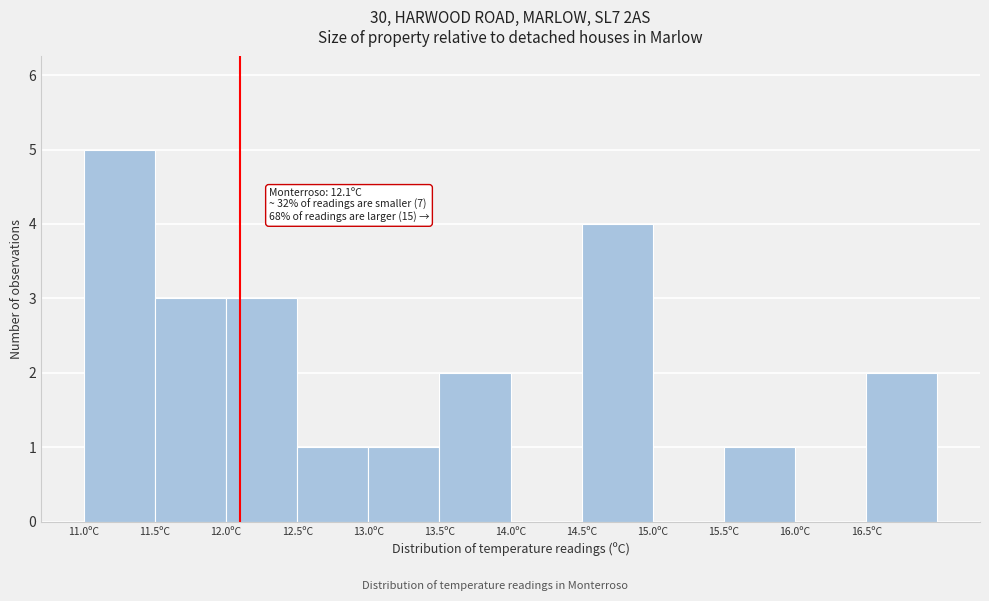

Over which range of the x-axis is the bar tallest?

11.0 to 11.5